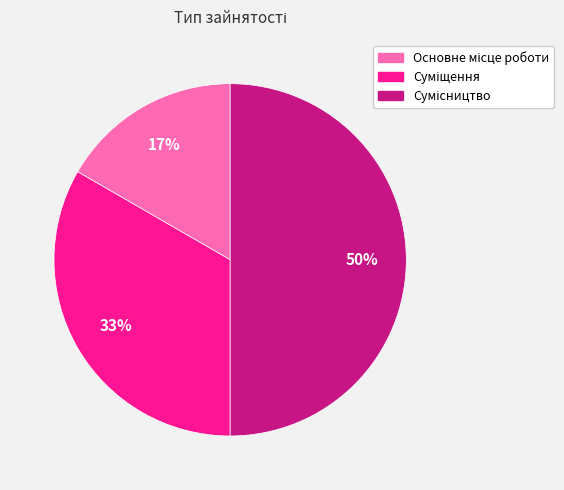

To the nearest percent, what is the average slice percentage?

33%